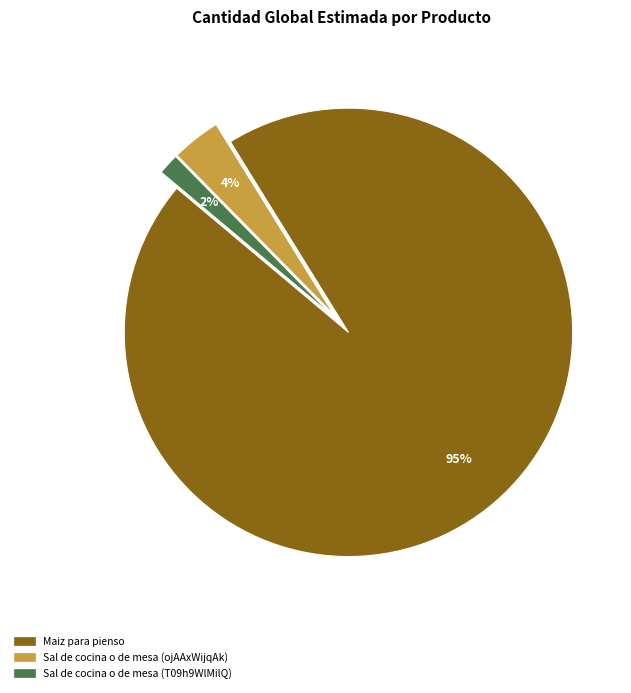

To the nearest percent, what is the combined percentage of Sal de cocina o de mesa (T09h9WlMilQ) and Maiz para pienso?

96%